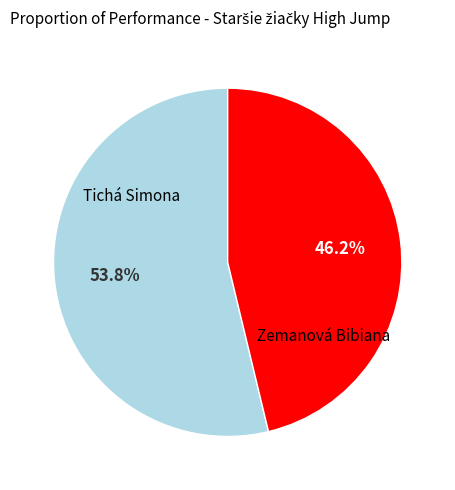

Rank the categories by value from lowest to highest.

Zemanová Bibiana, Tichá Simona